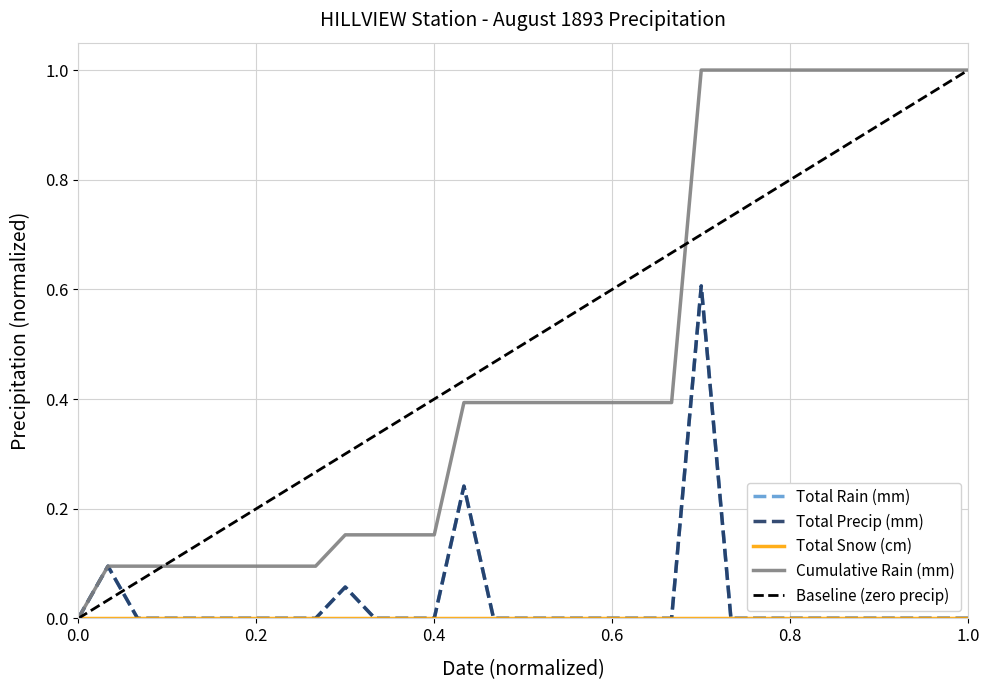

What is the difference between the maximum and minimum values in the Cumulative Rain (mm) series?

1.0